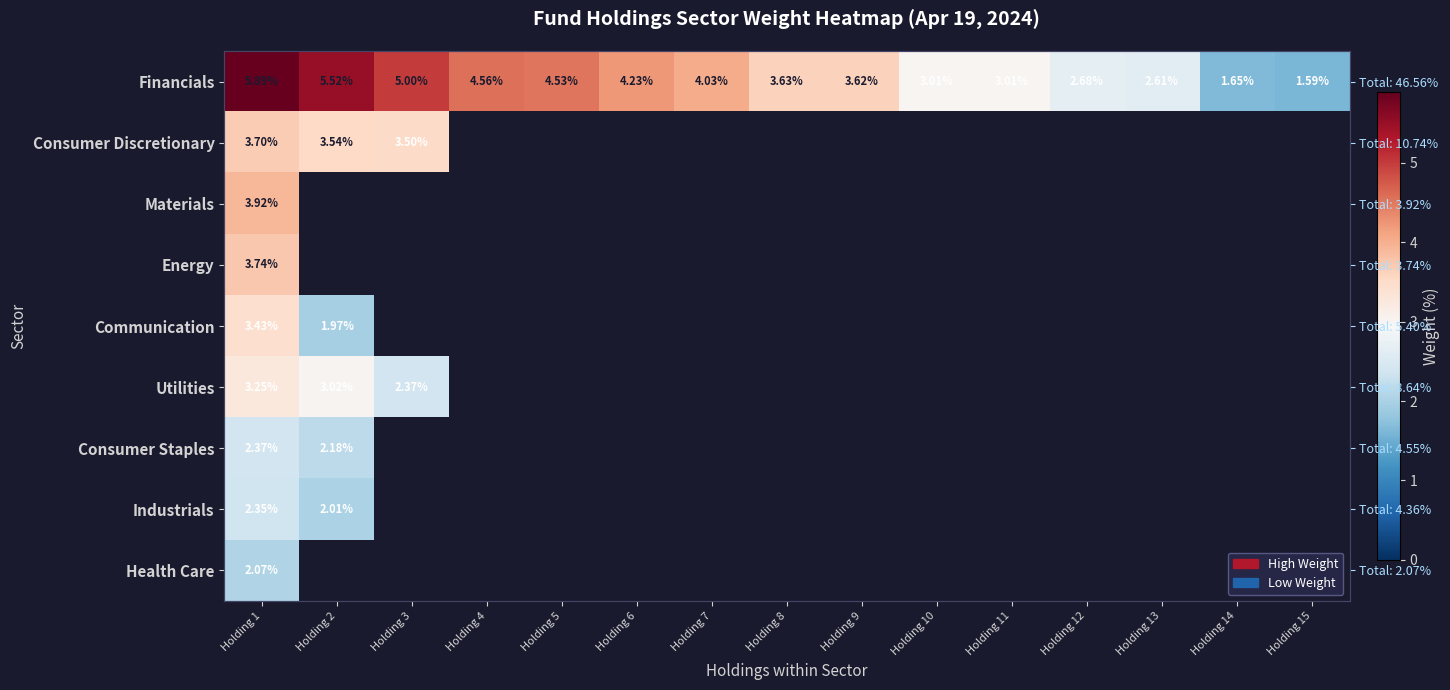

How many values in the Financials series exceed 3?

11